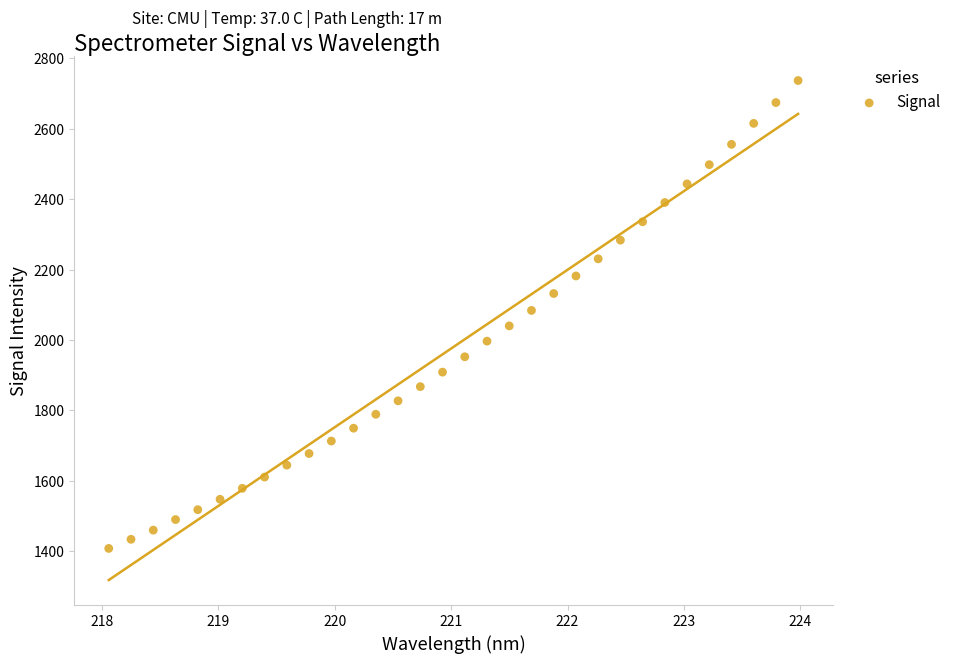

What is the range of Y values (max minus min)?

1327.9